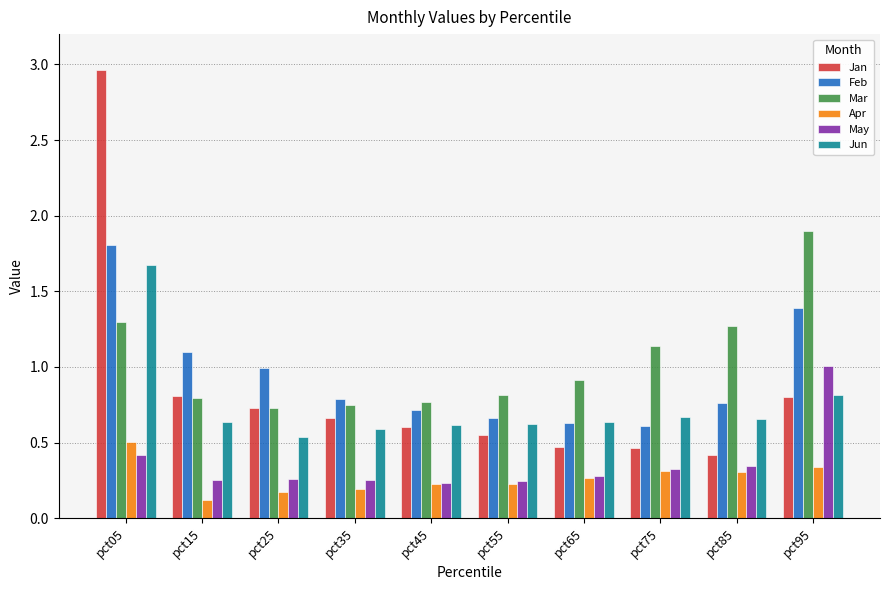

What is the sum of all Mar values?

10.4